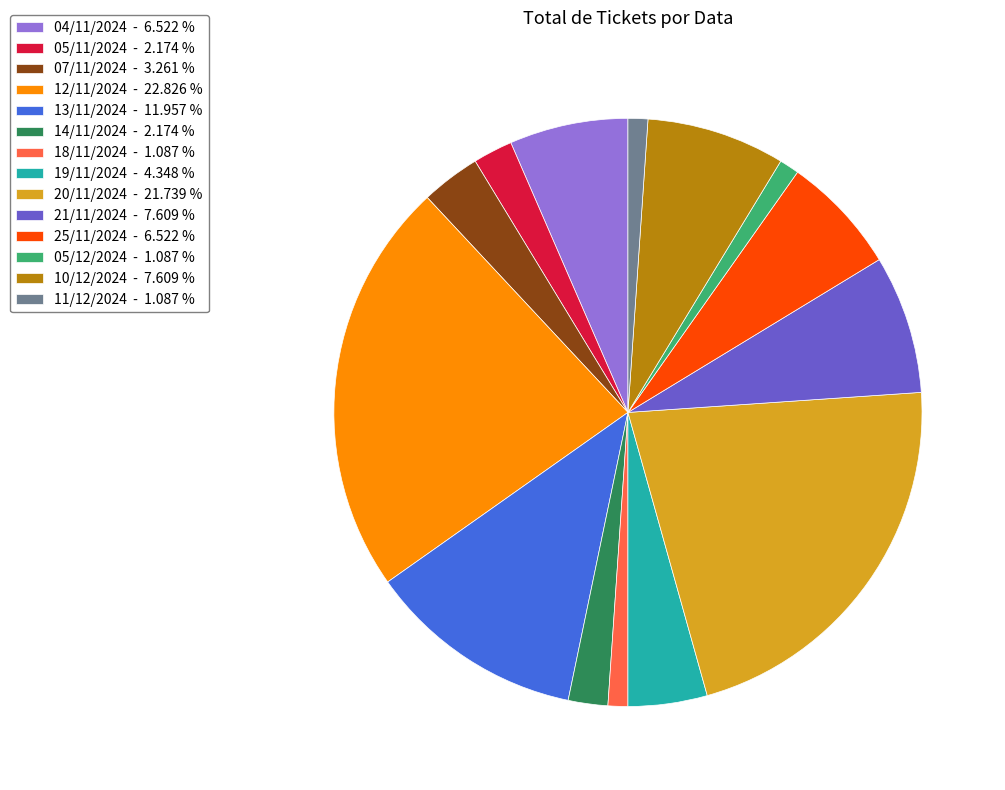

Approximately how many times larger is the value at 04/11/2024 - 6.522 % compared to 21/11/2024 - 7.609 %?

0.9